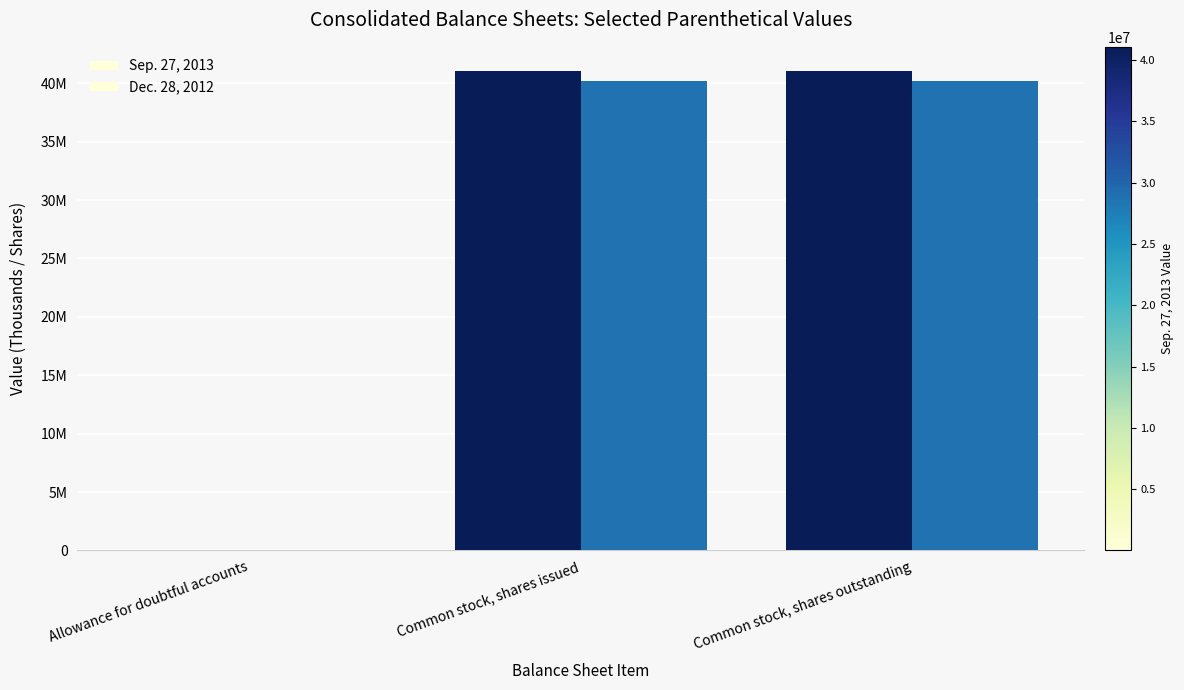

Which has a higher value, Common stock, shares issued or Allowance for doubtful accounts?

Common stock, shares issued